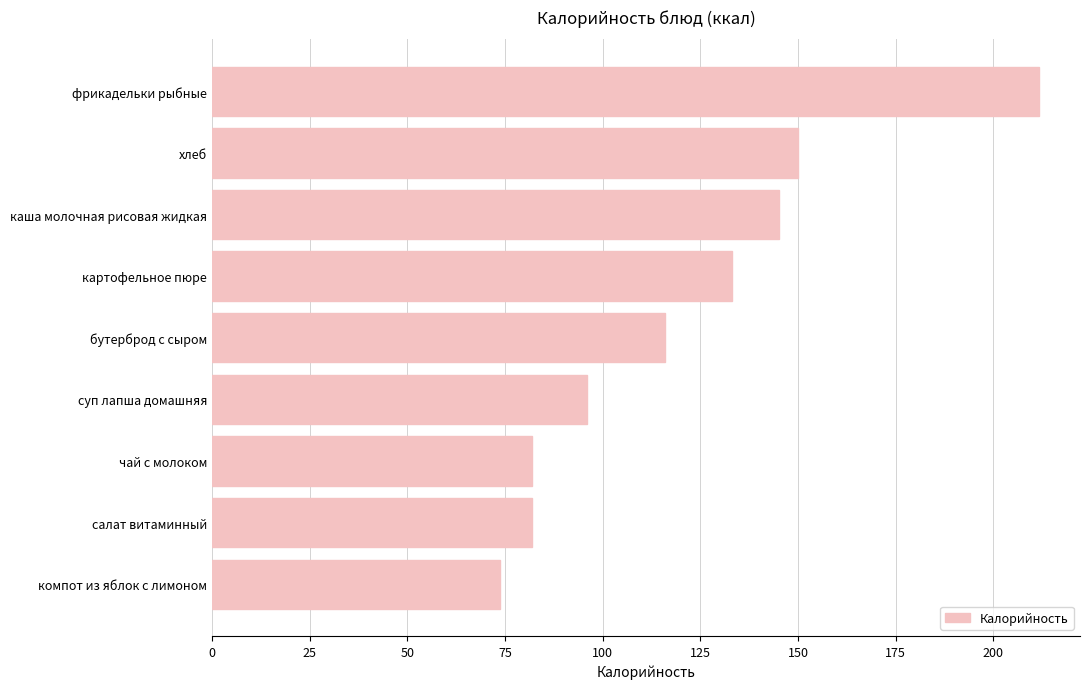

How many series are shown in this chart?

1